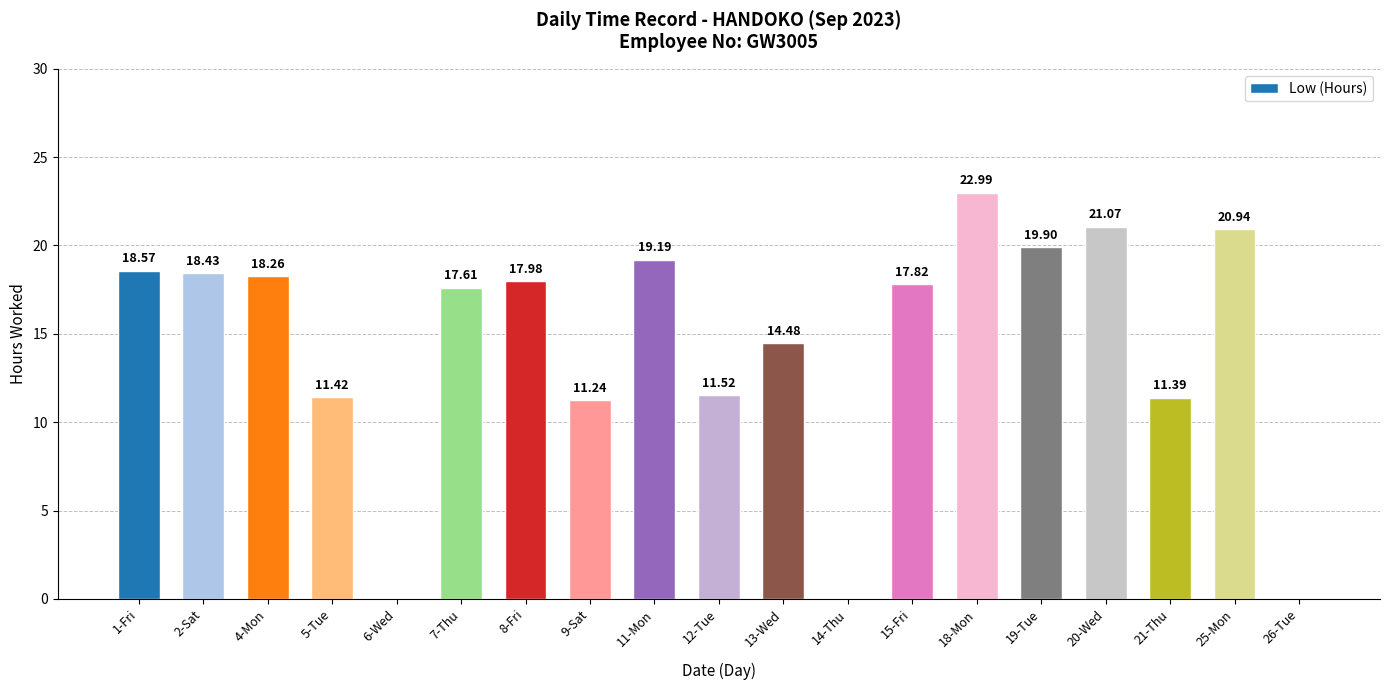

Count the number of values greater than 17.

11